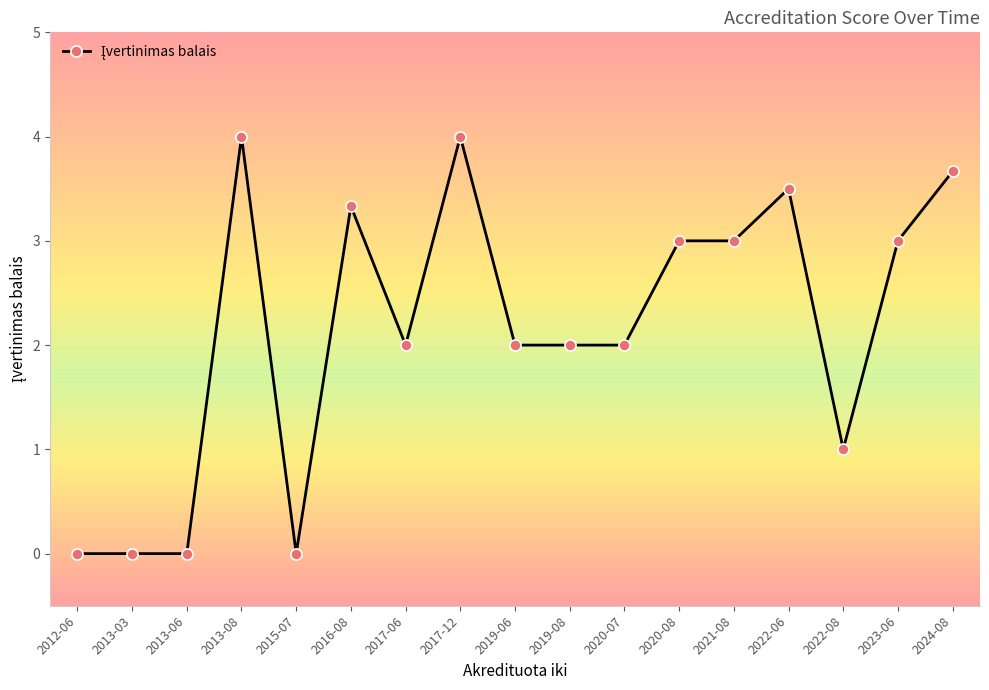

What is the greatest value displayed?

4.0